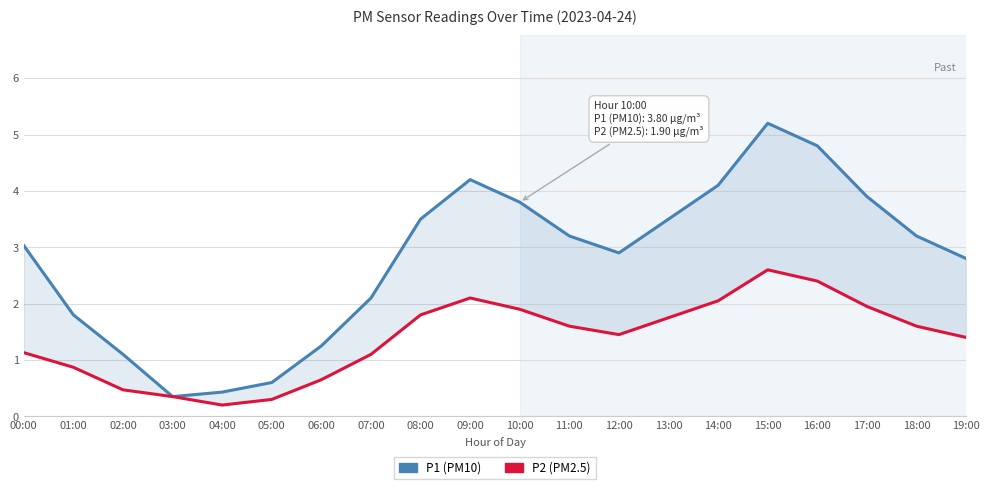

At how many categories does at least one series exceed 5?

1